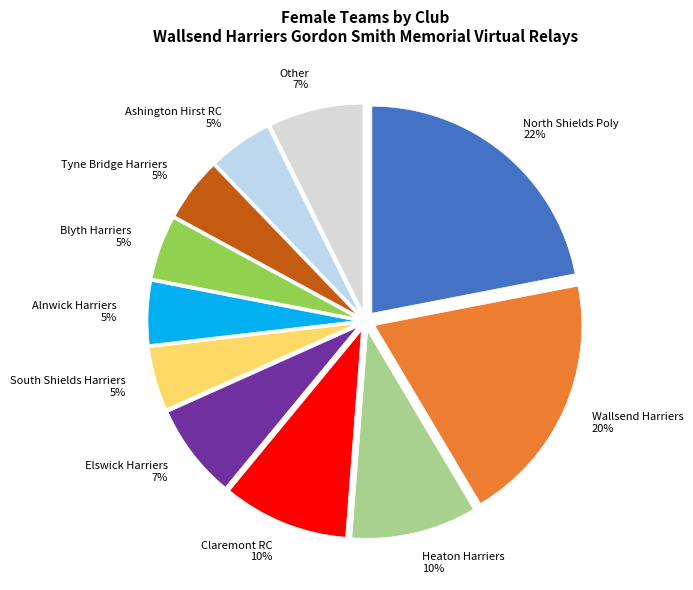

Between Elswick Harriers and Blyth Harriers, which is larger?

Elswick Harriers